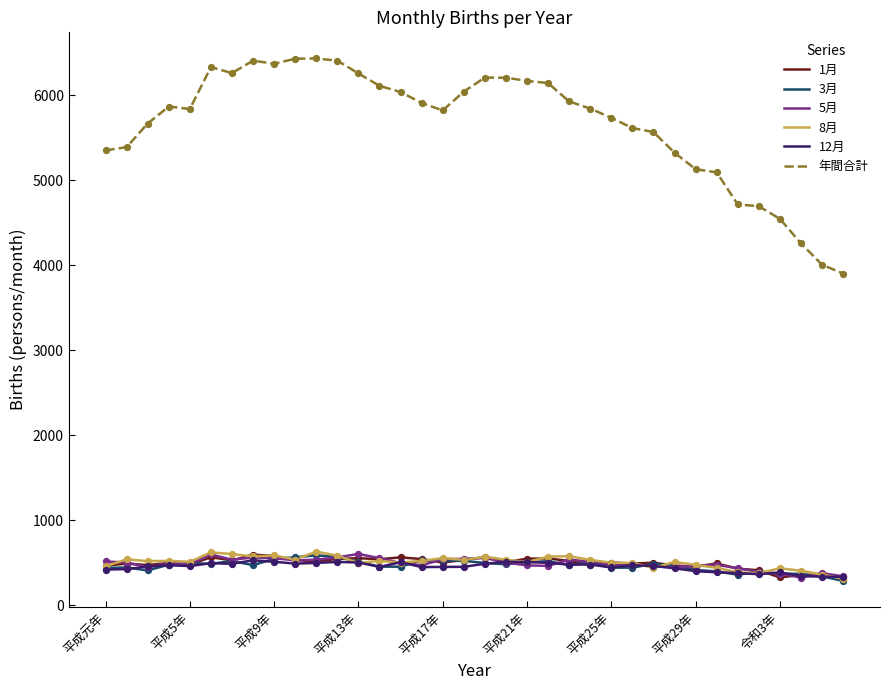

Which series has the largest range (max minus min)?

年間合計